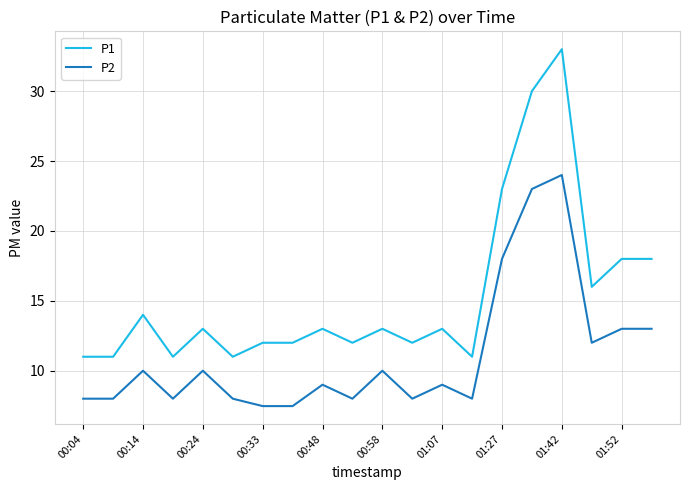

Which series has the widest spread of values?

P1